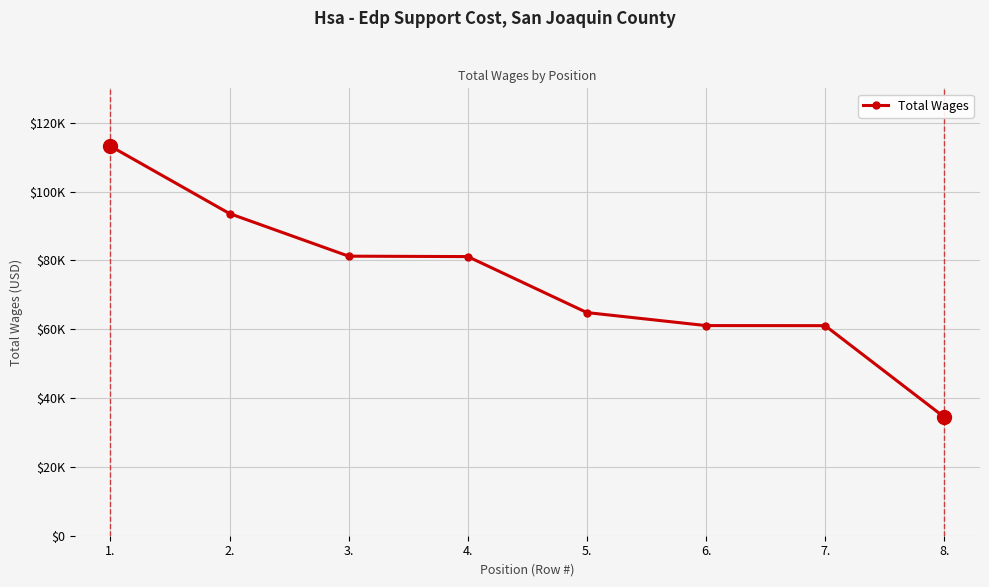

Reading left to right, extract all data points from this chart.

113199	93610	81233	81110	64841	61061	61039	34457